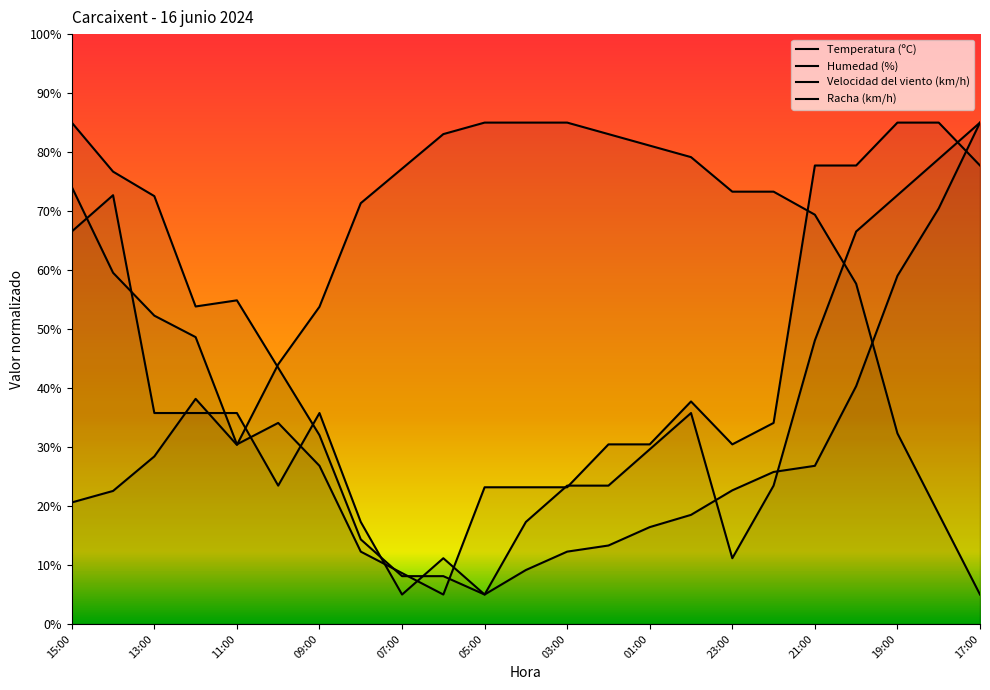

In Racha (km/h), how many points are higher than both neighbors (excluding endpoints)?

2